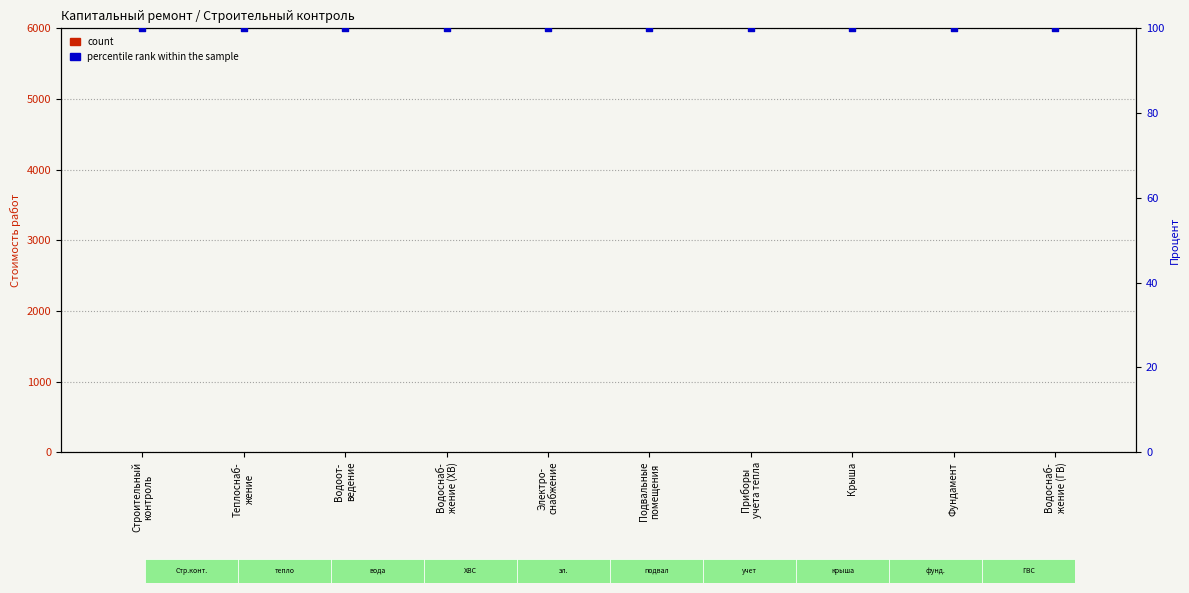

At which category is the sum across all series the highest?

Строительный
контроль